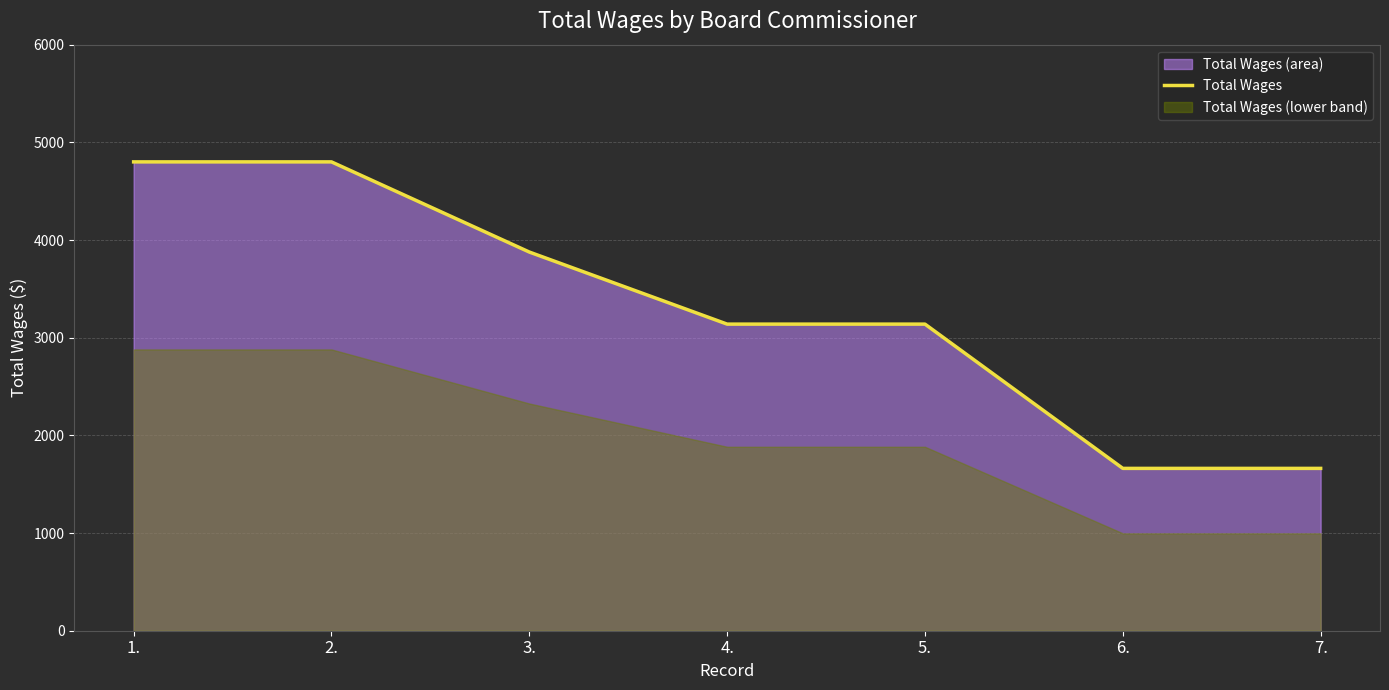

Does the chart display data point markers on the line(s)?

No